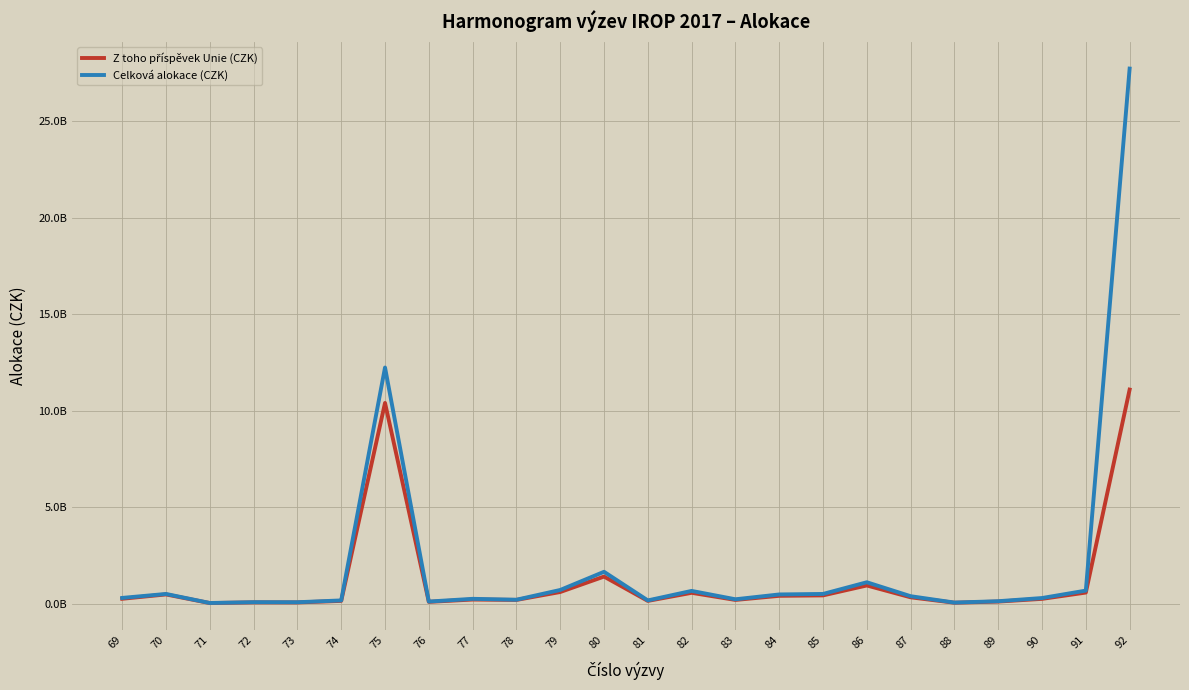

What is the minimum value shown in the chart?

26700000.0